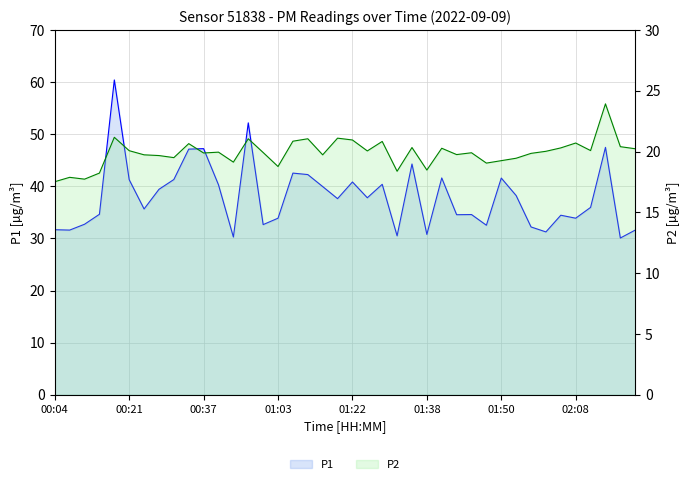

List the series in order of their peak value, lowest first.

P2, P1